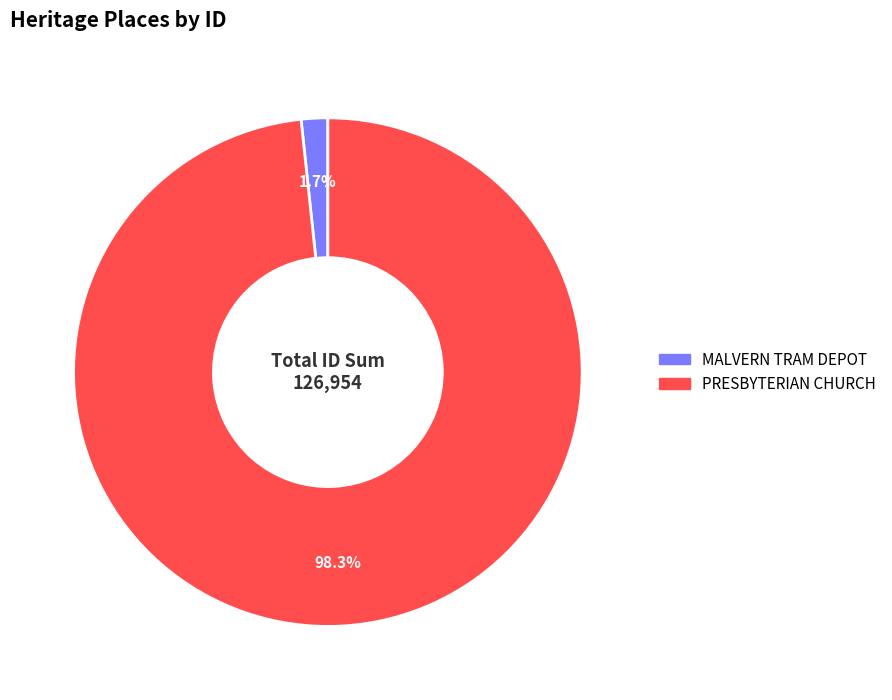

Between PRESBYTERIAN CHURCH and MALVERN TRAM DEPOT, which is larger?

PRESBYTERIAN CHURCH